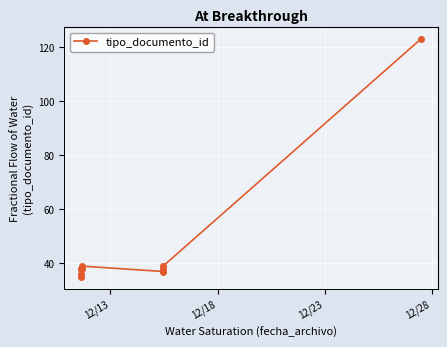

What is the approximate value at 12/18, to the nearest 10?

40